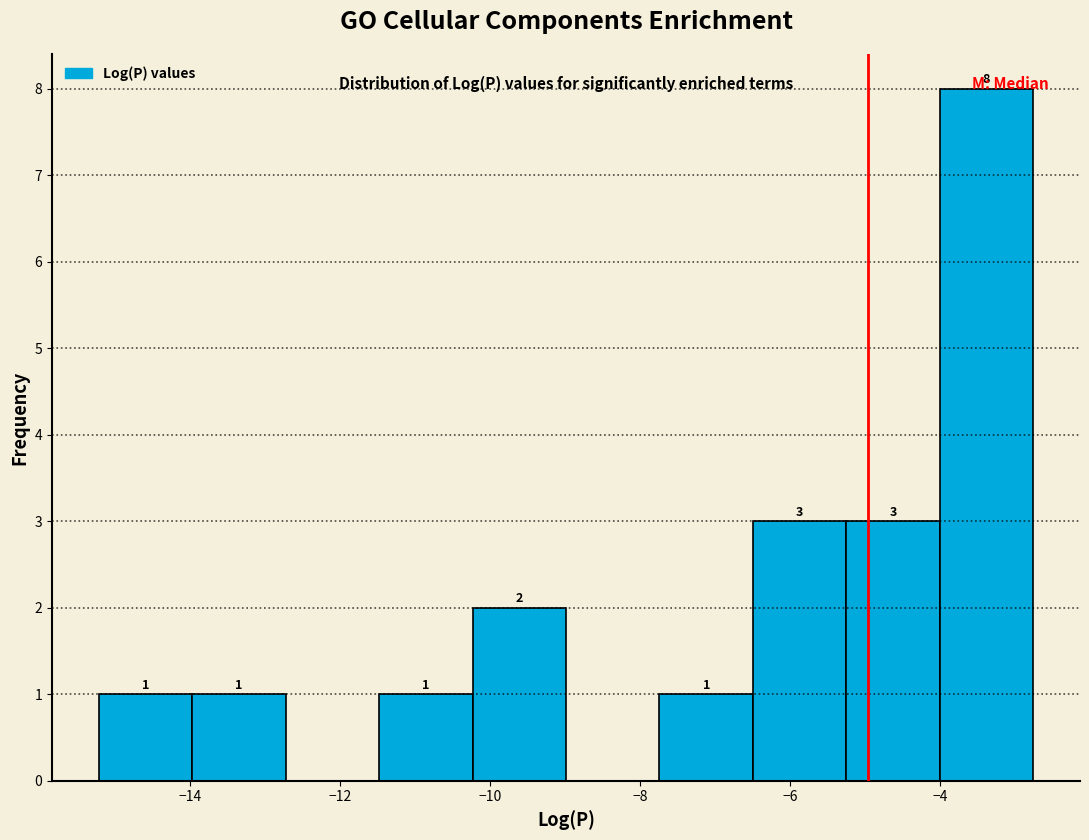

Over which range of the x-axis is the bar tallest?

-4.0 to -2.8